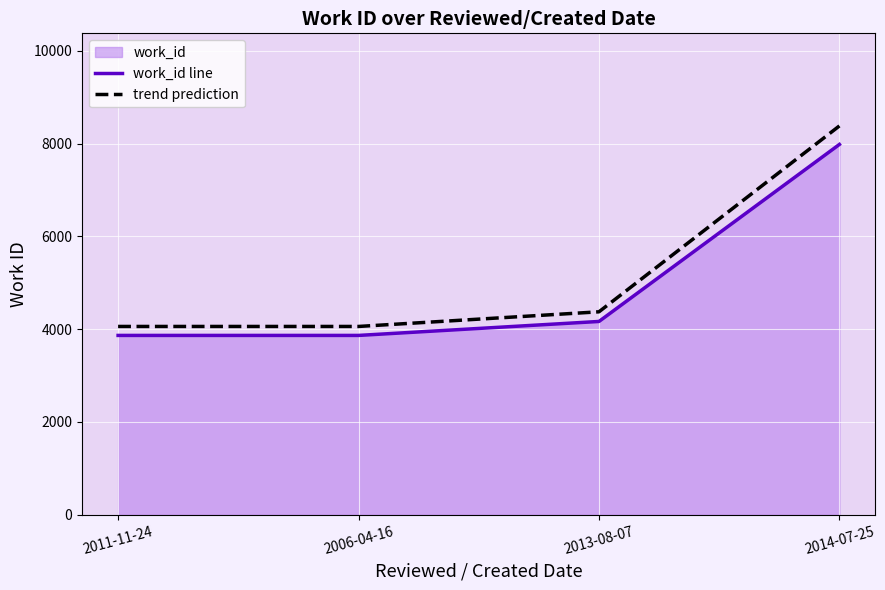

What is the sum of all trend prediction values?

20877.2